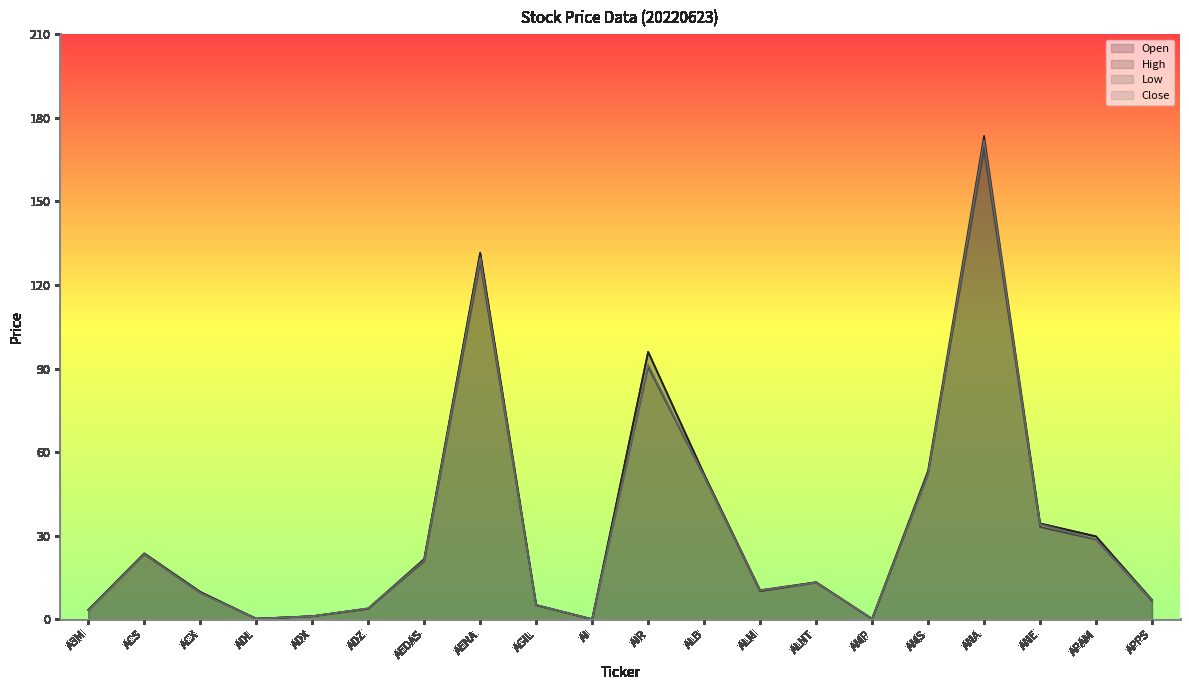

At which label is Close closest to 85?

AIR